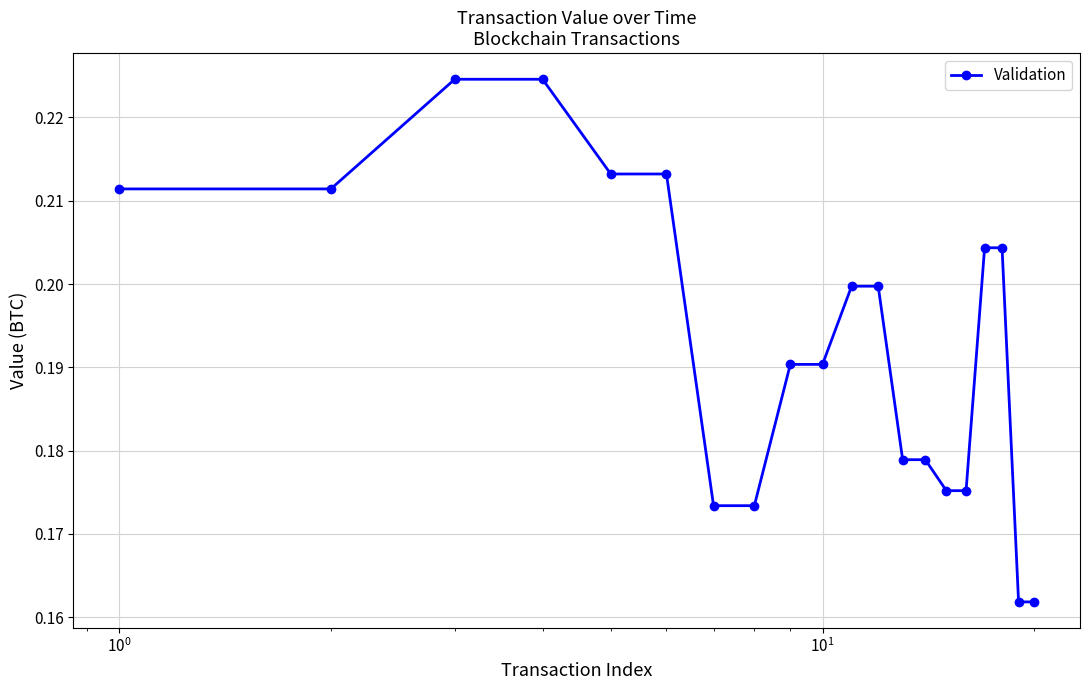

What is the sum of all values?

3.9